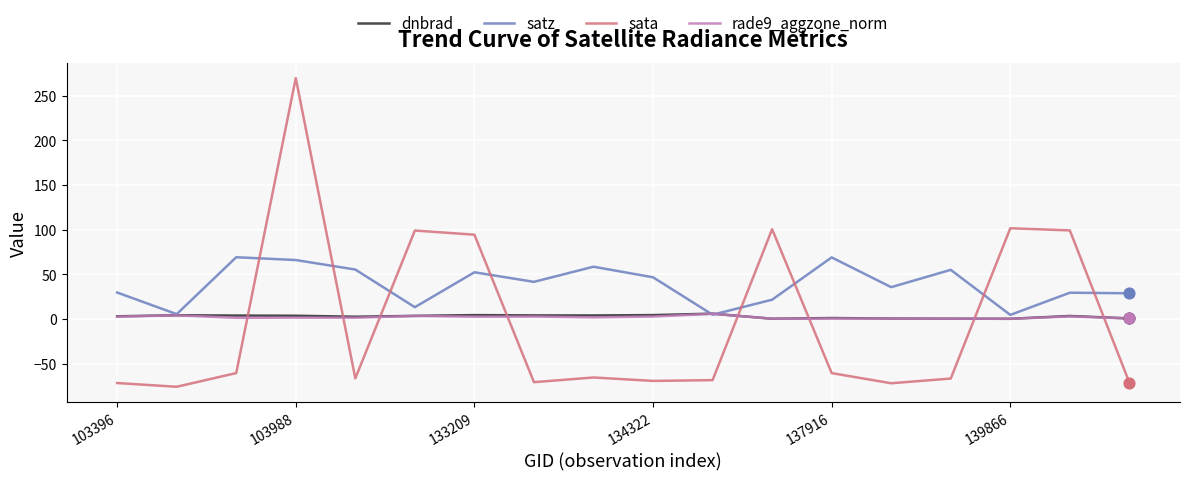

Which series has the largest range (max minus min)?

sata